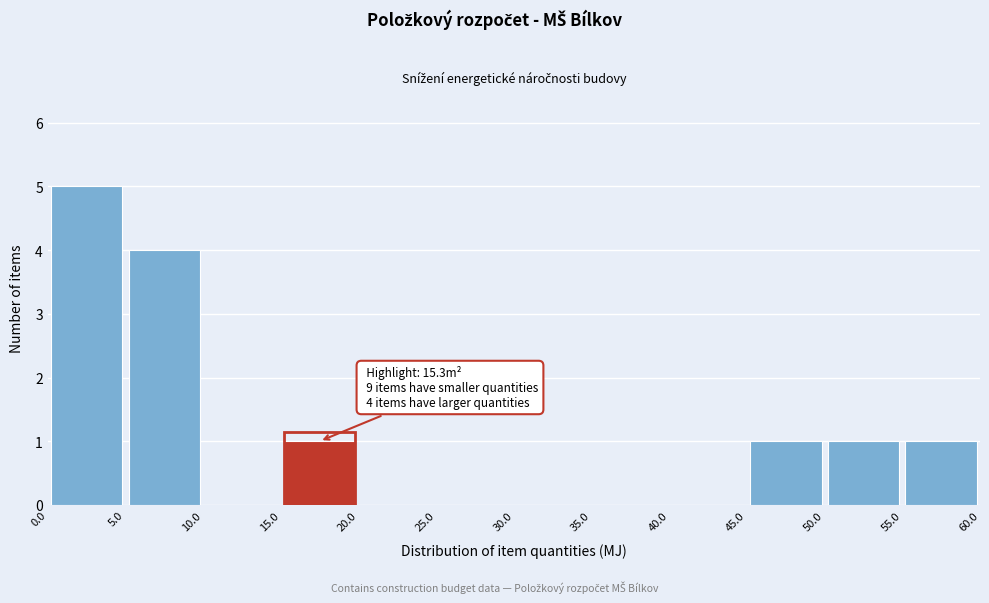

Which range on the x-axis has the tallest bar?

0.0 to 5.0